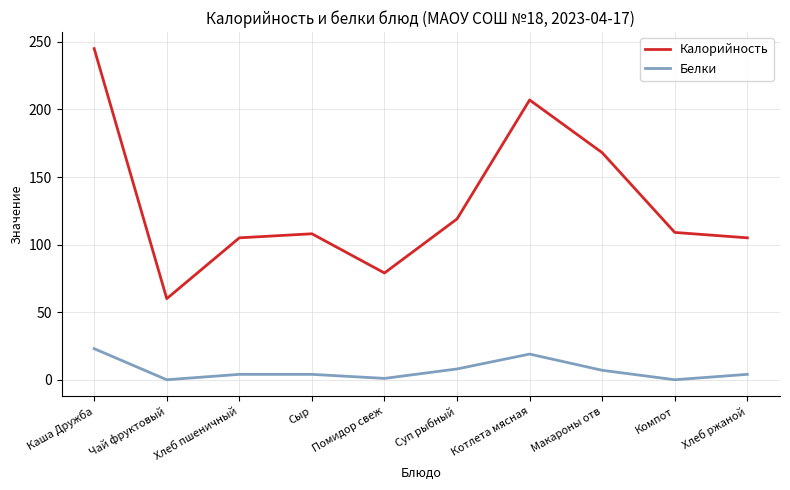

At Каша Дружба, list the series in order from smallest to largest.

Белки, Калорийность